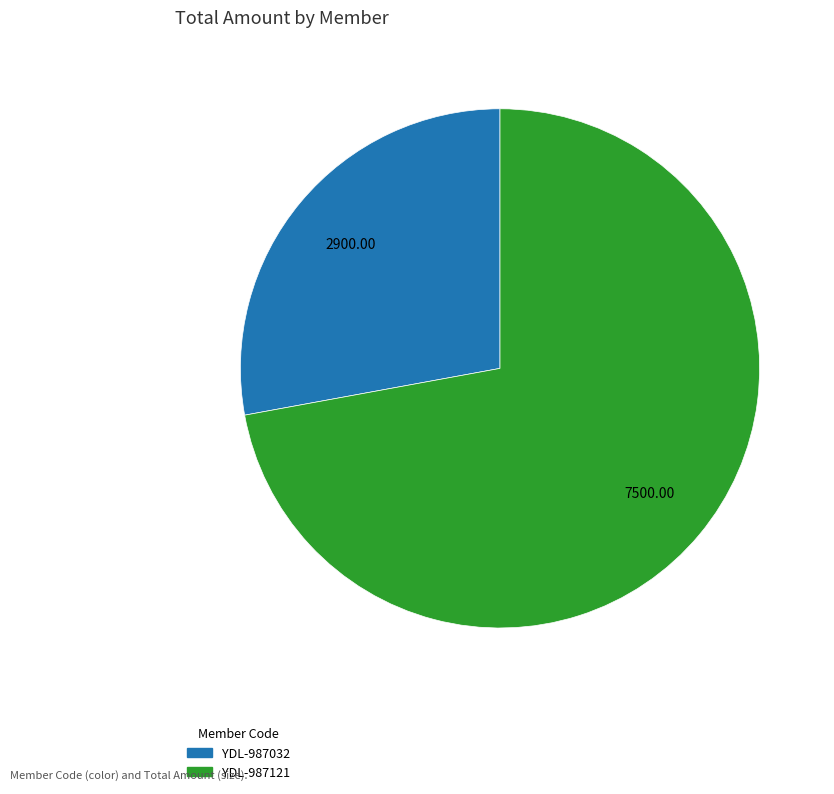

The YDL-987032 slice represents 37% of the pie. True or false?

False